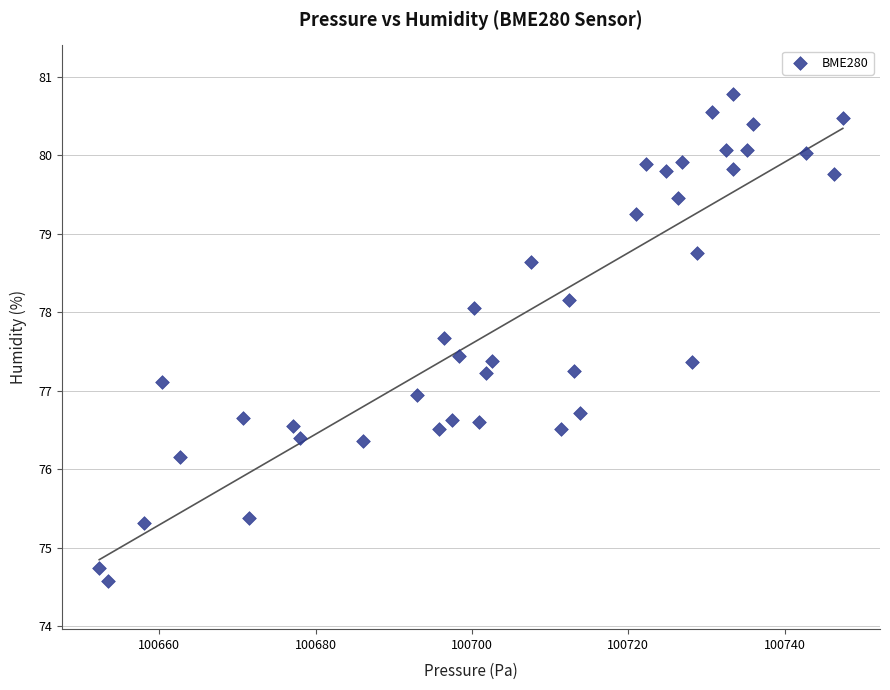

What is the range of Y values (max minus min)?

6.2